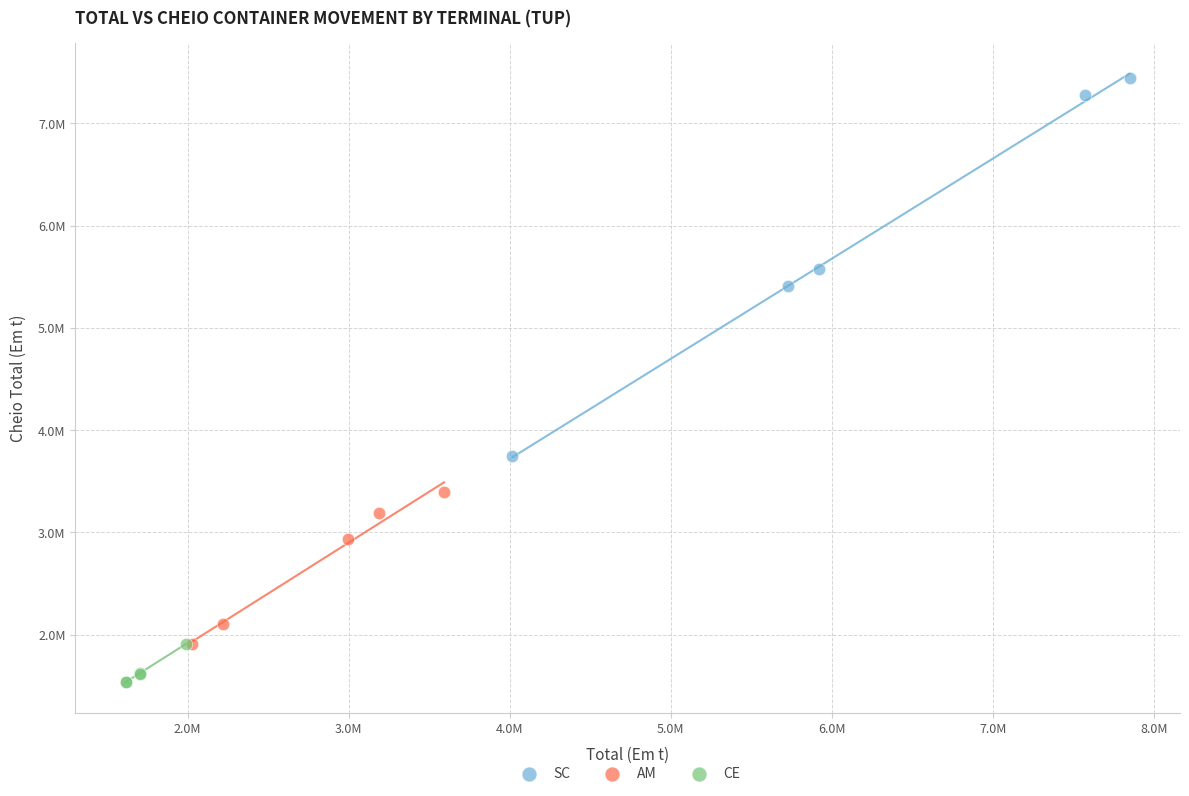

What are all the series names shown in the legend?

SC, AM, CE